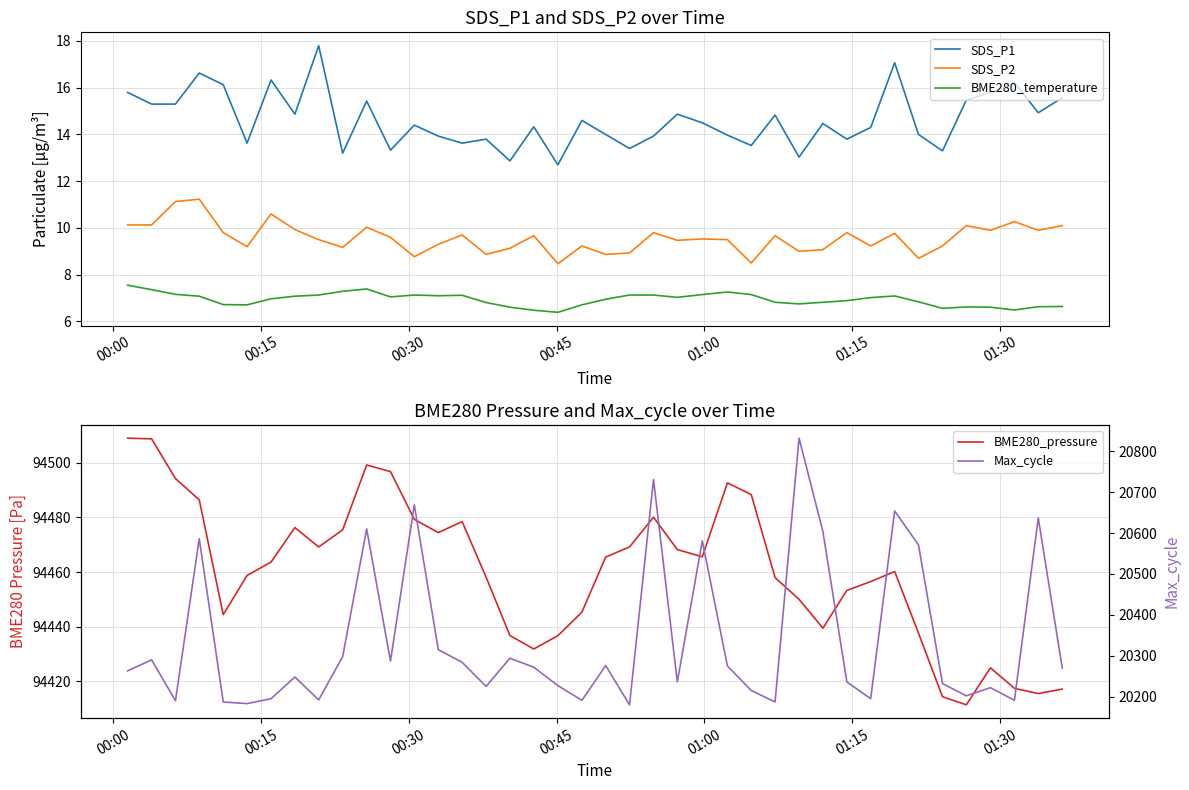

What is the maximum value for SDS_P1?

17.8